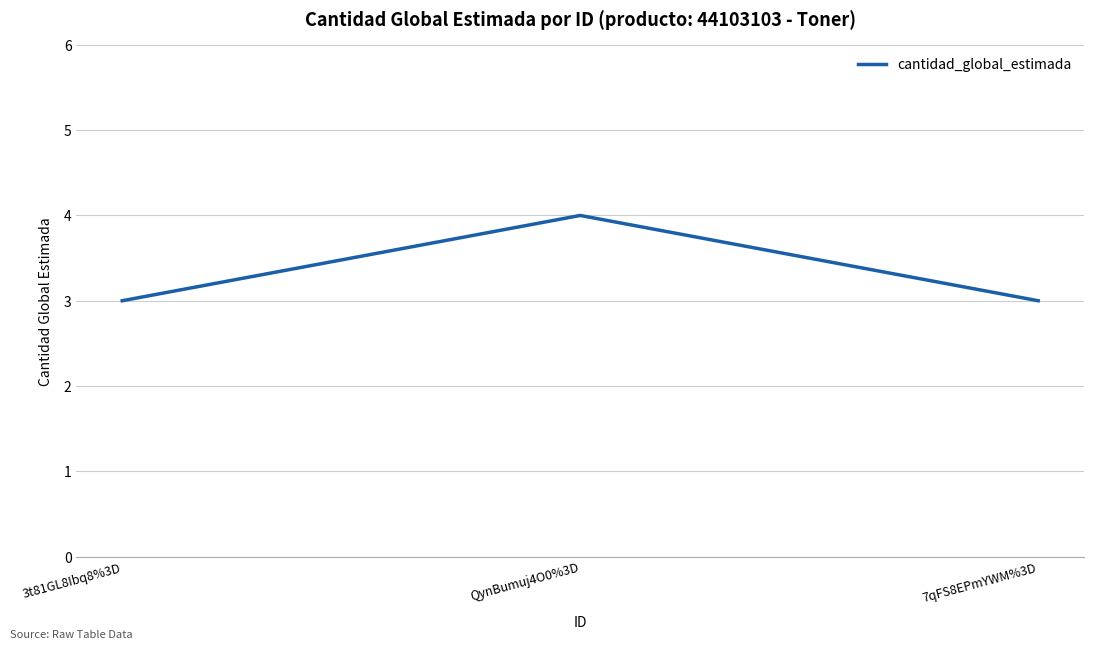

Reading left to right, list all the values displayed in this chart.

3	4	3